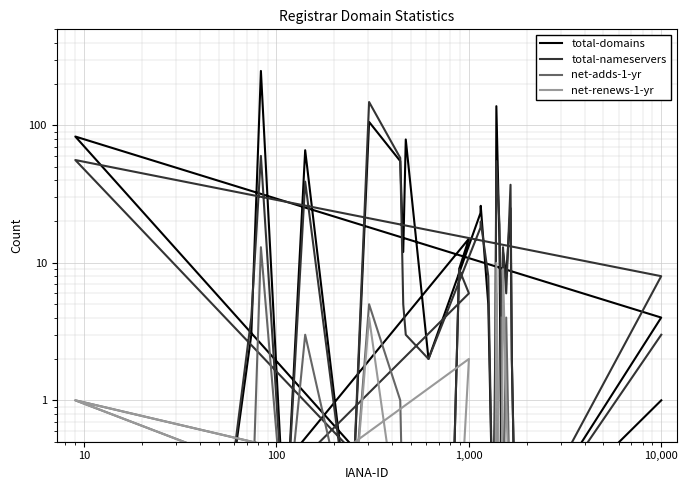

Reading left to right, transcribe all the data shown in this chart.

total-domains: 2.0	12.0	8.0	25.0	2.0	0.1	0.1	4.0	83.0	0.1	0.1	9.0	15.0	0.1	3.0	249.0	0.1	66.0	0.1	106.0	55.0	12.0	79.0	2.0	23.0	26.0	5.0	0.1	1.0	138.0	14.0	1.0	0.1	0.1	0.1	0.1	0.1	0.1	0.1	1.0
total-nameservers: 2.0	13.0	6.0	37.0	2.0	0.1	0.1	8.0	56.0	0.1	0.1	9.0	6.0	0.1	4.0	60.0	0.1	39.0	0.1	148.0	58.0	5.0	3.0	2.0	18.0	20.0	8.0	0.1	3.0	55.0	19.0	5.0	0.1	0.1	0.1	0.1	0.1	0.1	0.1	3.0
net-adds-1-yr: 4.0	0.1	4.0	0.1	0.1	0.1	0.1	0.1	1.0	0.1	0.1	0.1	0.1	0.1	0.1	13.0	0.1	3.0	0.1	5.0	1.0	0.1	0.1	0.1	0.1	0.1	0.1	0.1	0.1	6.0	0.1	0.1	0.1	0.1	0.1	0.1	0.1	0.1	0.1	0.1
net-renews-1-yr: 0.1	9.0	1.0	0.1	0.1	0.1	0.1	0.1	1.0	0.1	0.1	0.1	2.0	0.1	0.1	0.1	0.1	0.1	0.1	4.0	0.1	0.1	0.1	0.1	0.1	0.1	0.1	0.1	0.1	10.0	0.1	0.1	0.1	0.1	0.1	0.1	0.1	0.1	0.1	0.1